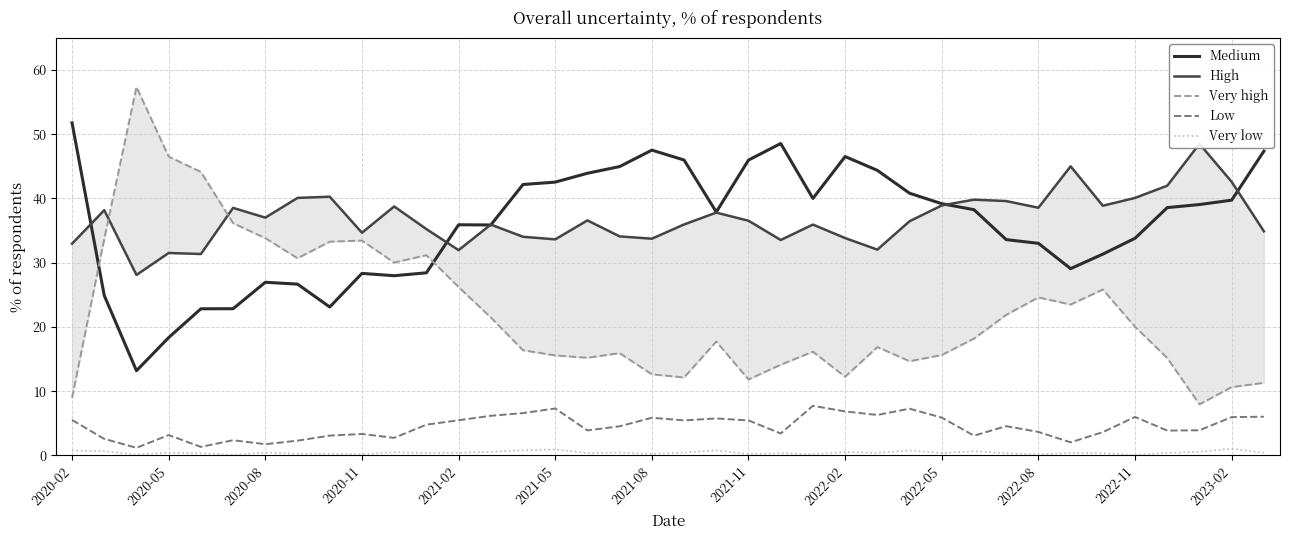

True or false: Medium and Very high intersect in this chart.

True